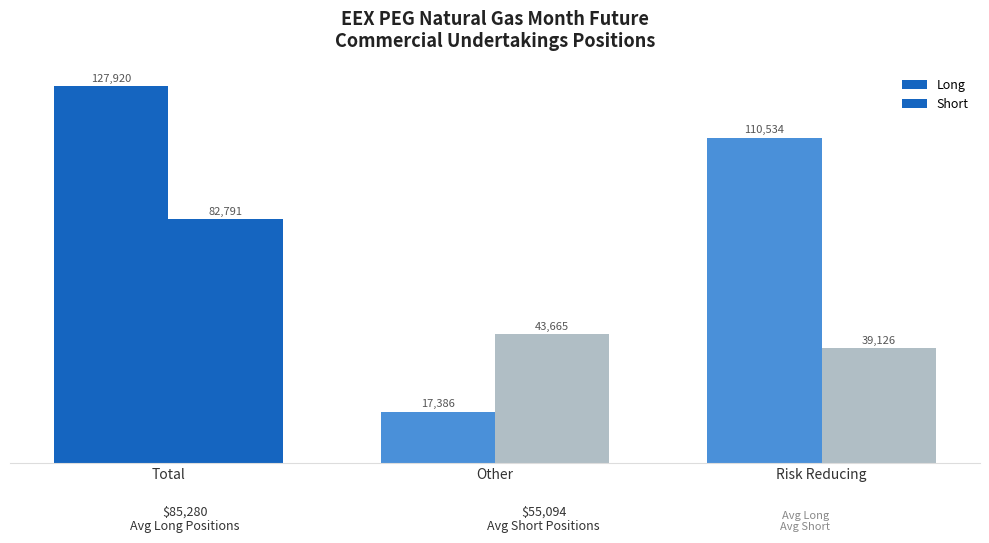

How many bars are there in each group?

2